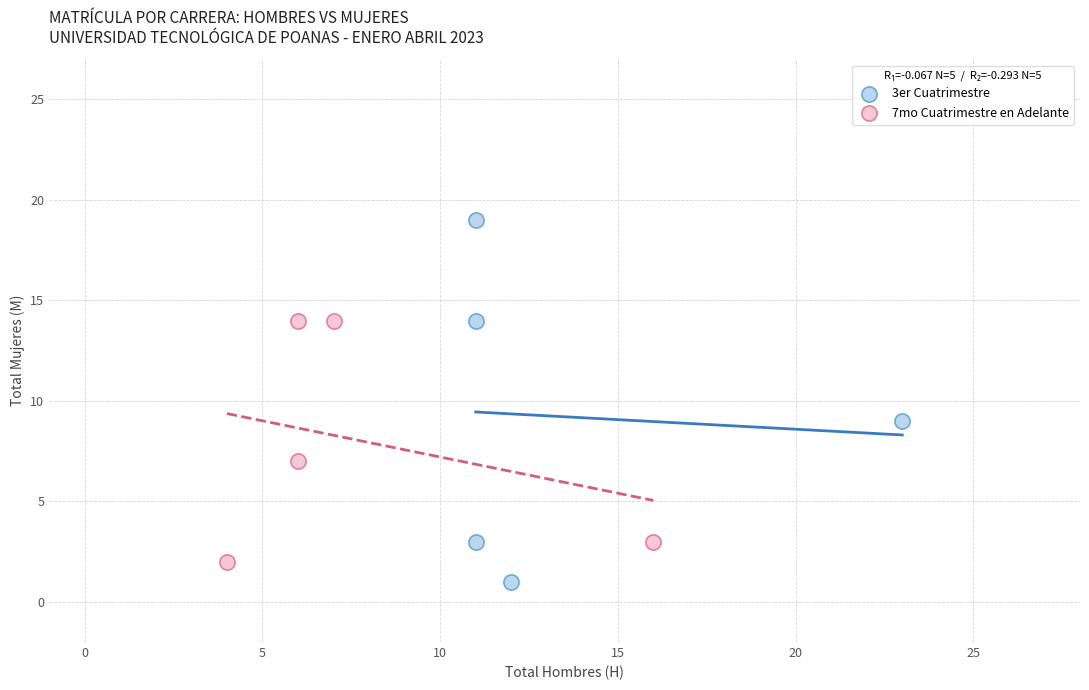

Which series has the largest Y range (max minus min)?

3er Cuatrimestre